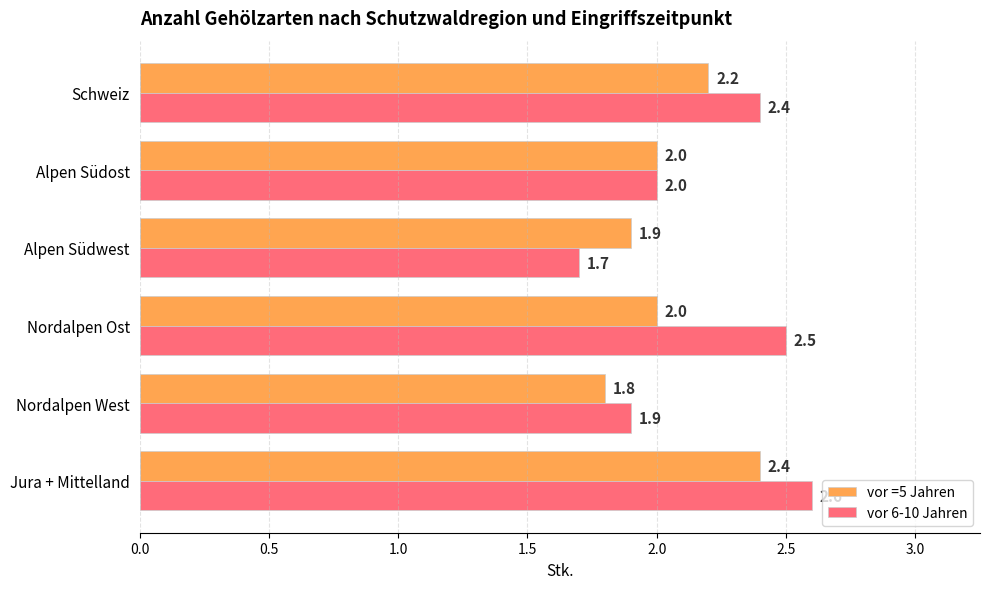

Which series changed the most between Nordalpen West and Alpen Südost?

vor =5 Jahren